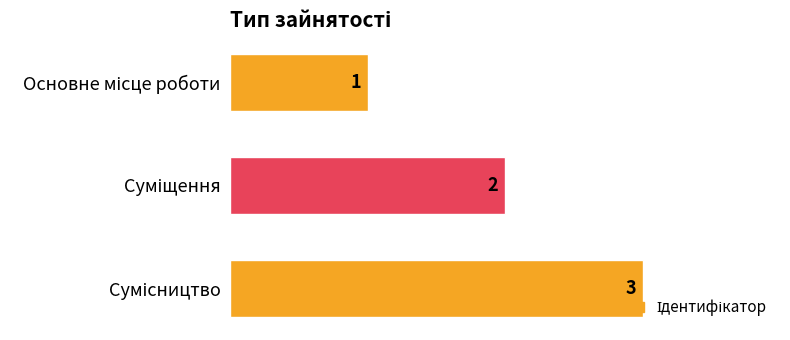

What is the maximum value shown in the chart?

3